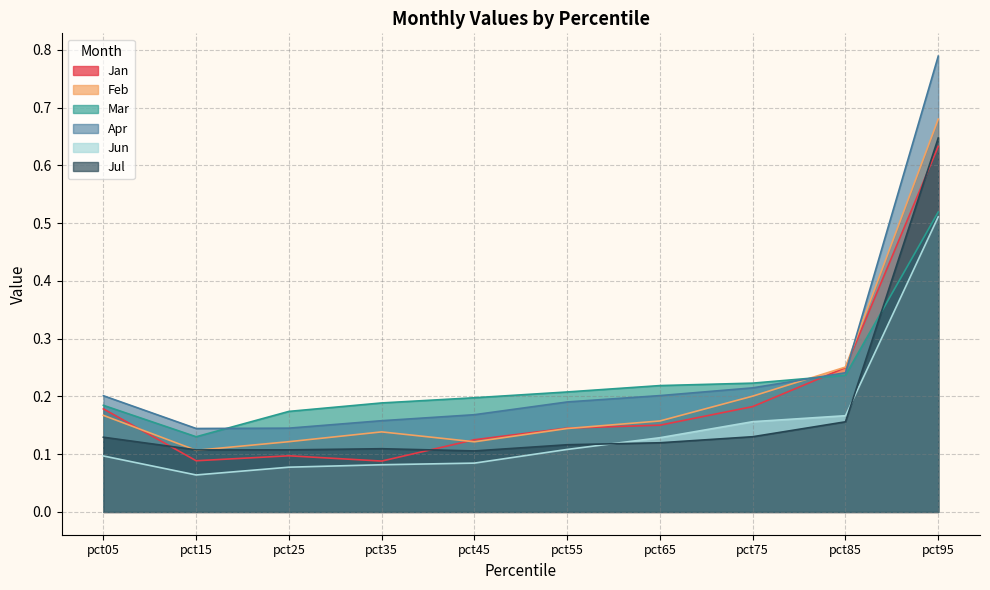

True or false: Jun has more than 0 interior local peaks.

False